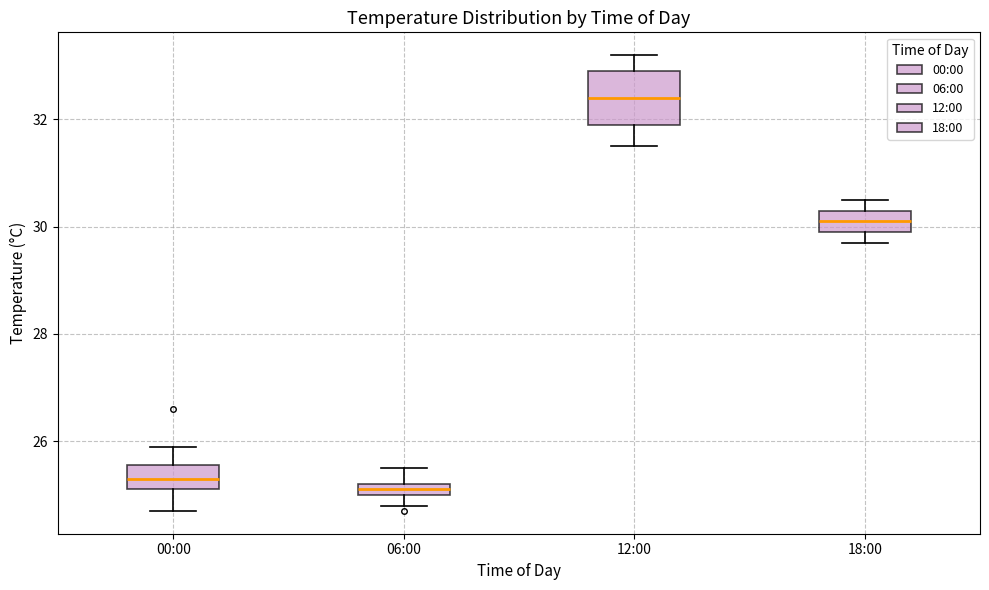

Which box is the tallest, from its lower edge to its upper edge?

12:00